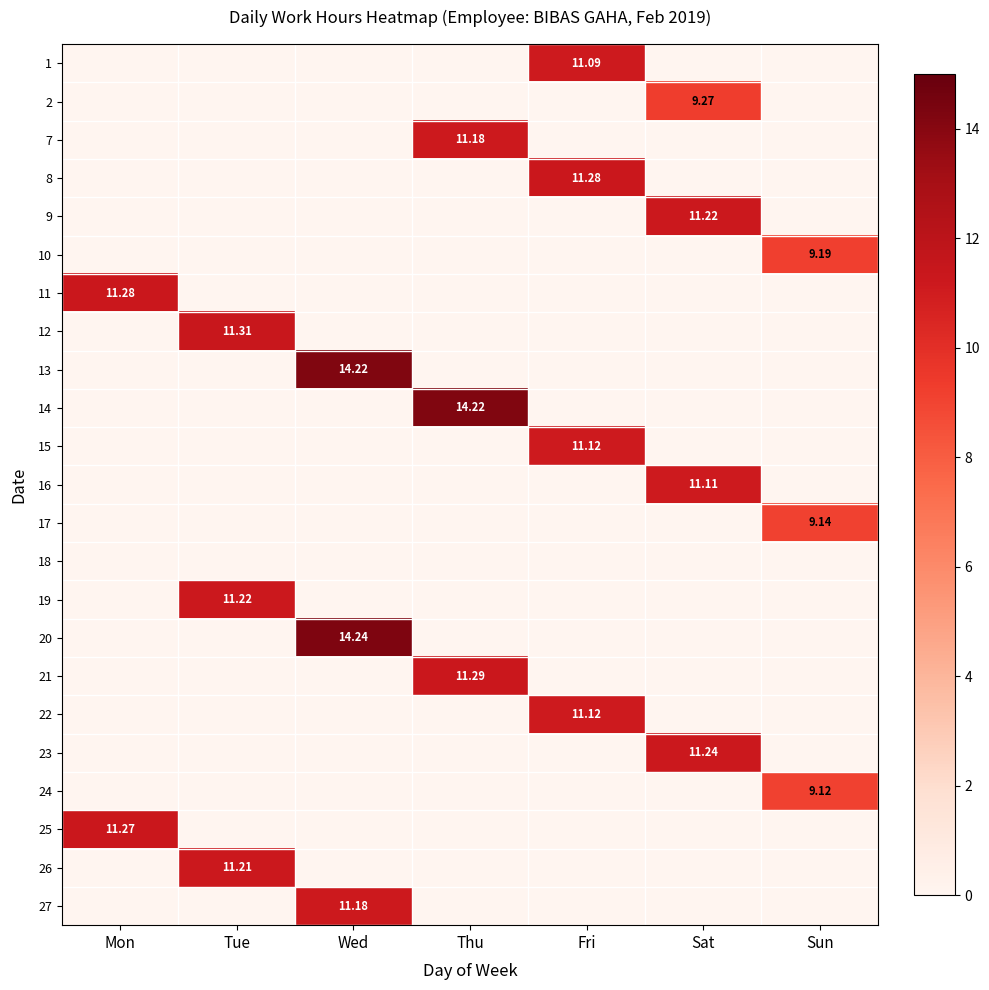

Which category has the lowest value in the 15 series?

Mon